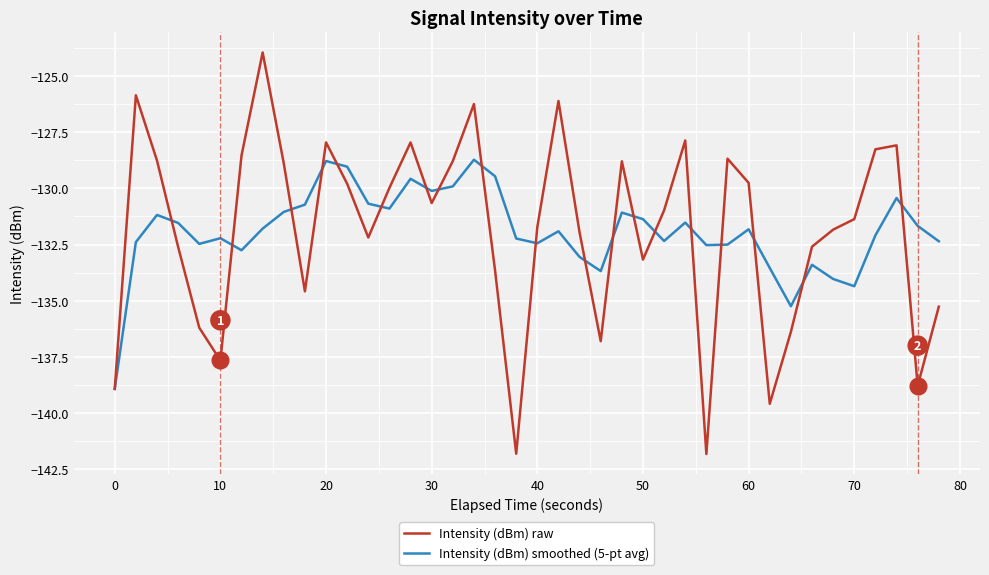

Which series has the largest range (max minus min)?

Intensity (dBm) raw